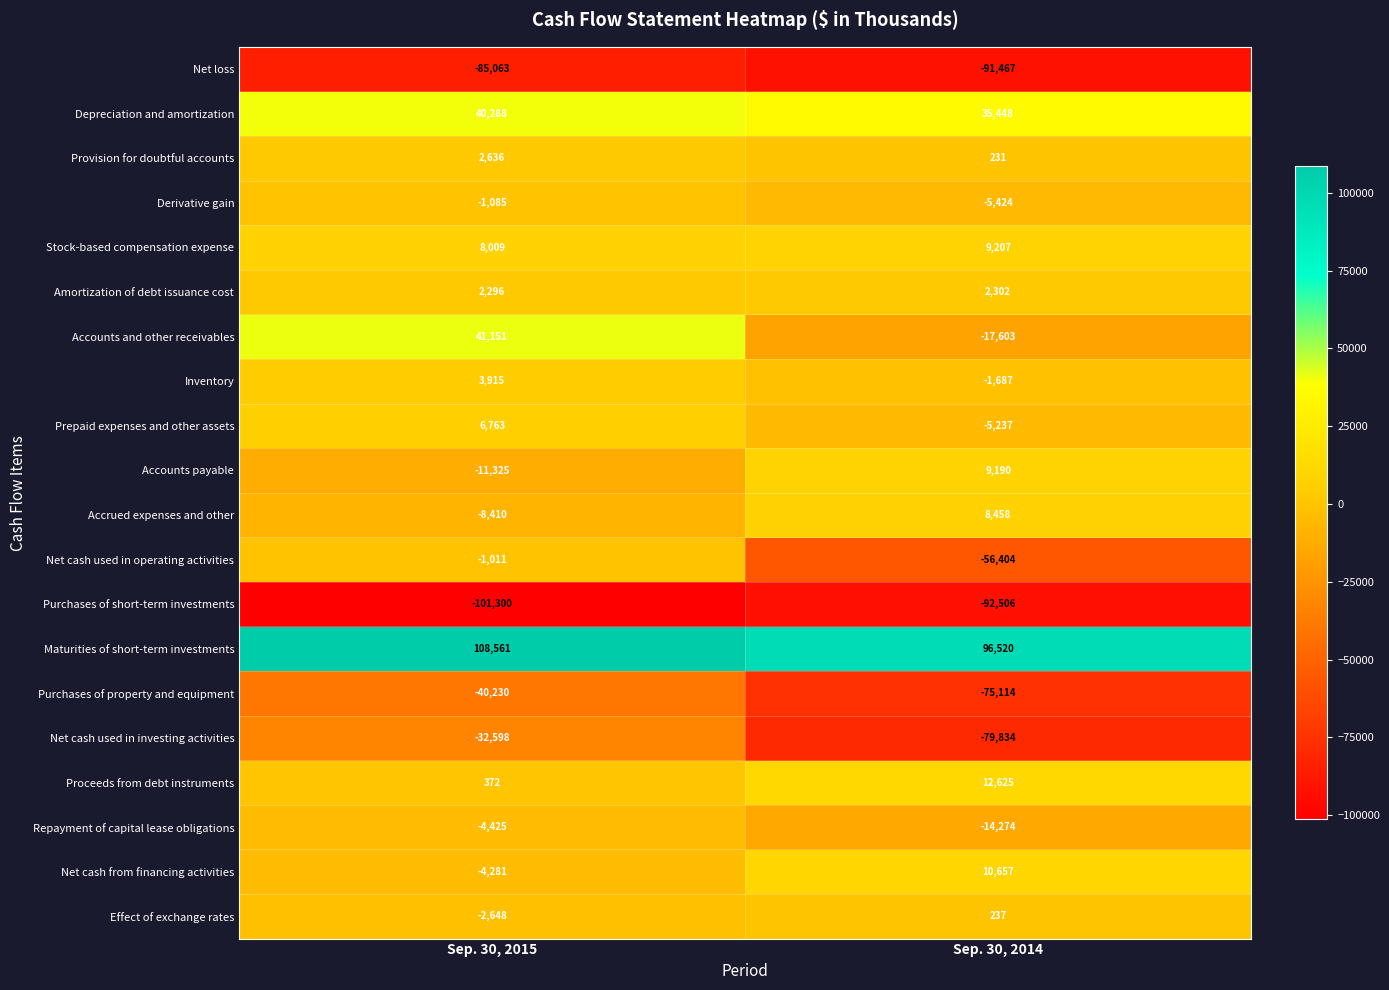

What is the sum of all Amortization of debt issuance cost values?

4598